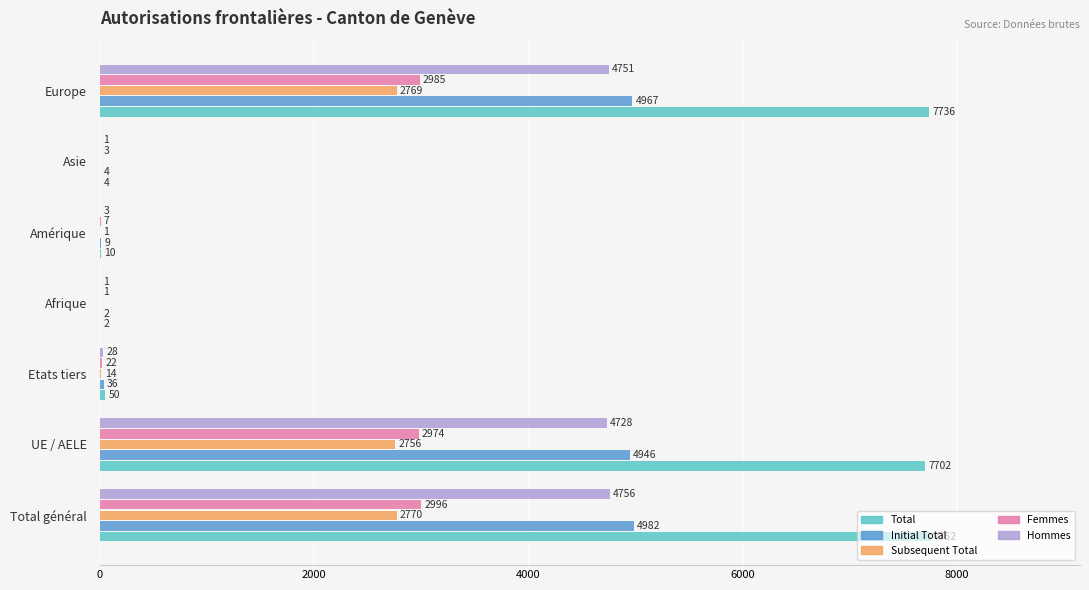

What is the total value across all series at Afrique?

6